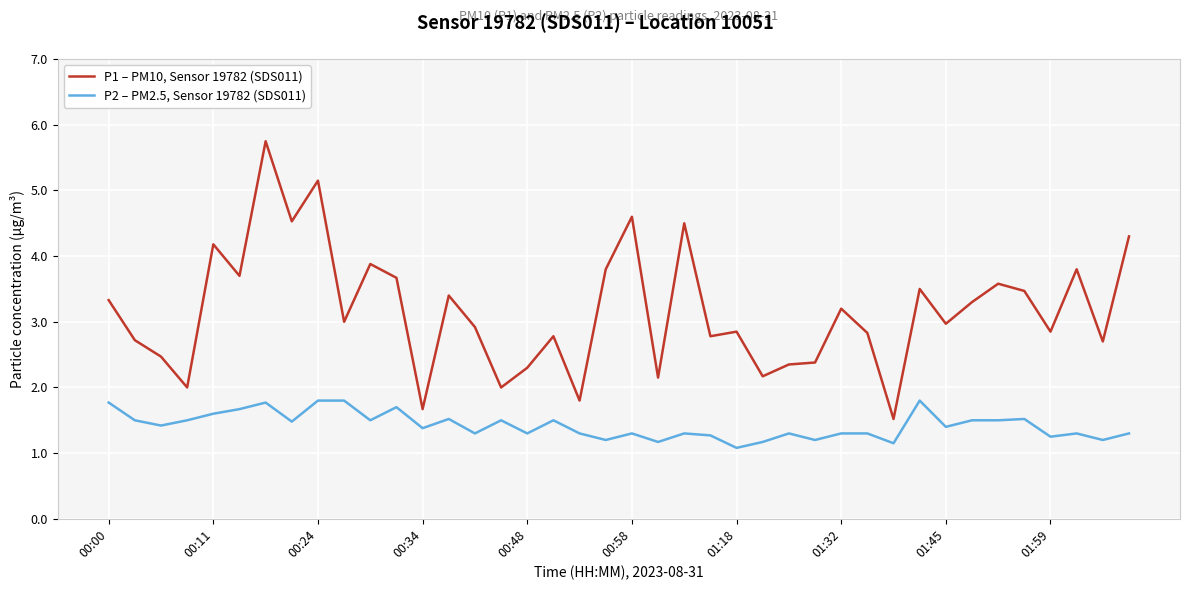

What is the smallest value displayed?

1.1